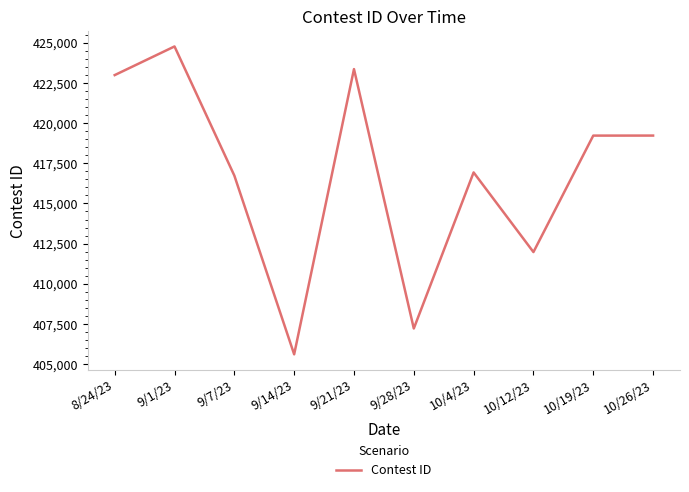

Which label corresponds to the smallest value in the chart?

9/14/23